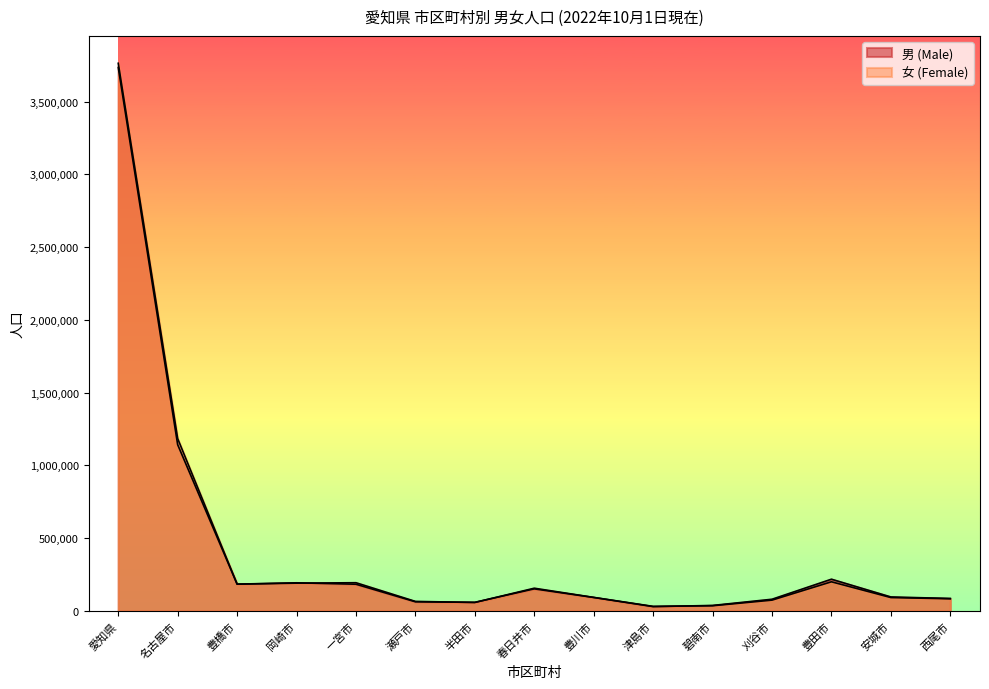

What position from the left is 碧南市?

11